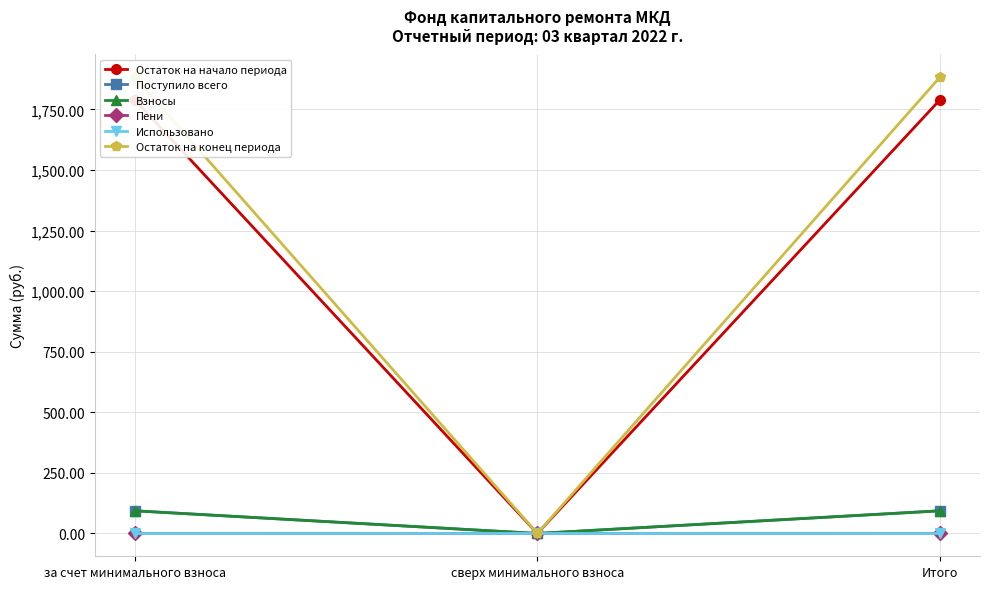

Reading right to left, what are all the values shown in this chart?

Остаток на начало периода: Итого=1789.0	сверх минимального взноса=0.0	за счет минимального взноса=1789.0
Поступило всего: Итого=93.7	сверх минимального взноса=0.0	за счет минимального взноса=93.7
Взносы: Итого=93.4	сверх минимального взноса=0.0	за счет минимального взноса=93.4
Пени: Итого=0.3	сверх минимального взноса=0.0	за счет минимального взноса=0.3
Использовано: Итого=0.0	сверх минимального взноса=0.0	за счет минимального взноса=0.0
Остаток на конец периода: Итого=1882.7	сверх минимального взноса=0.0	за счет минимального взноса=1882.7